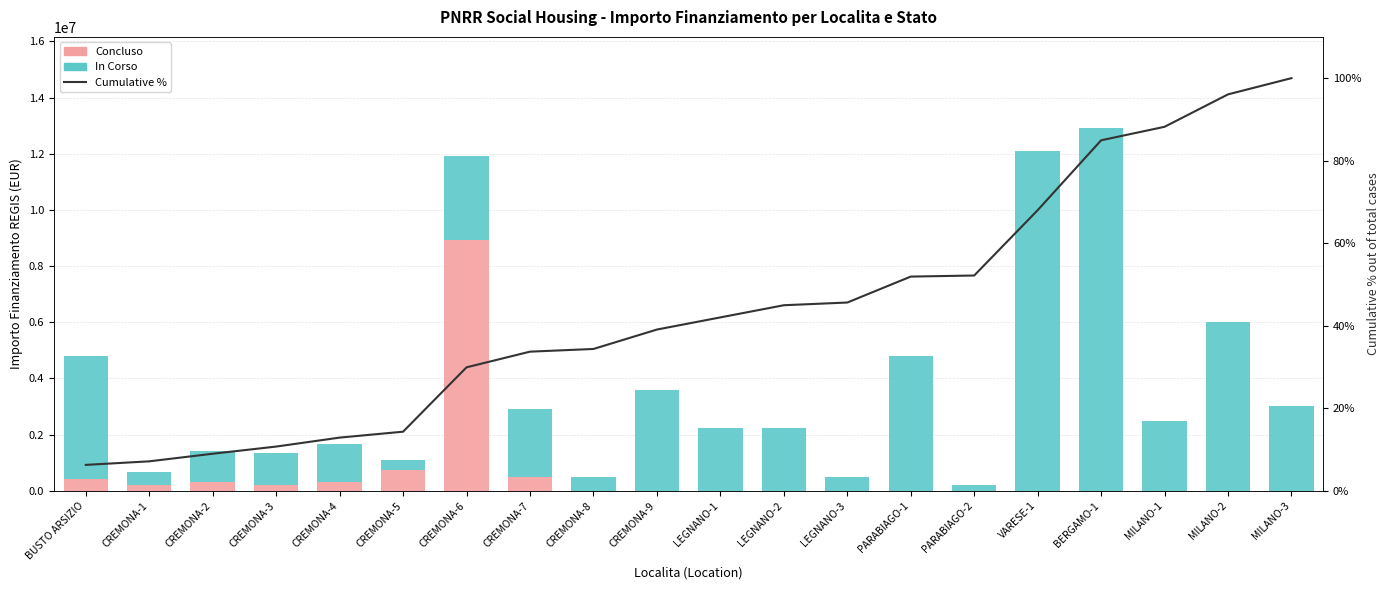

At which category is the sum across all series the highest?

BERGAMO-1